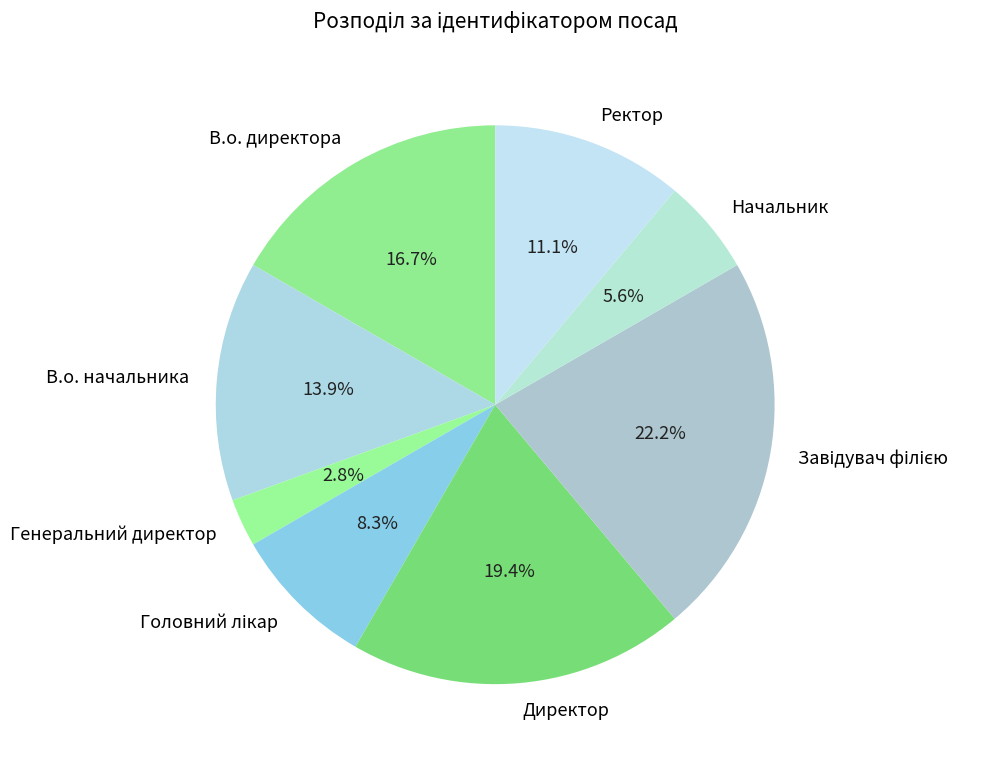

Does Директор account for over 50% of the chart?

No